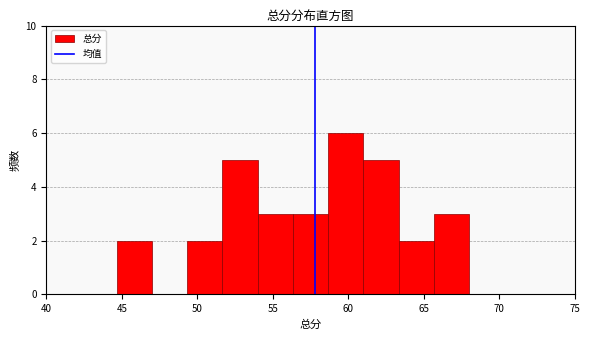

Which range on the x-axis has the tallest bar?

58.5 to 61.0